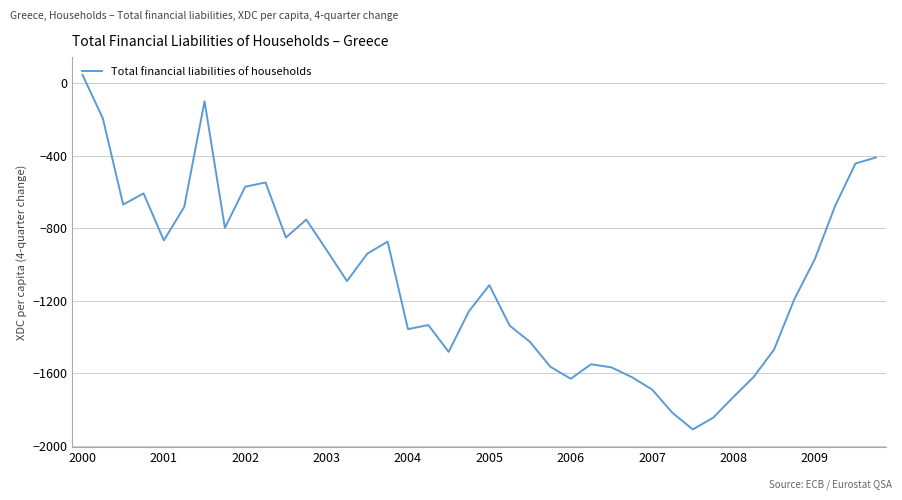

What is the minimum value shown in the chart?

-1910.6